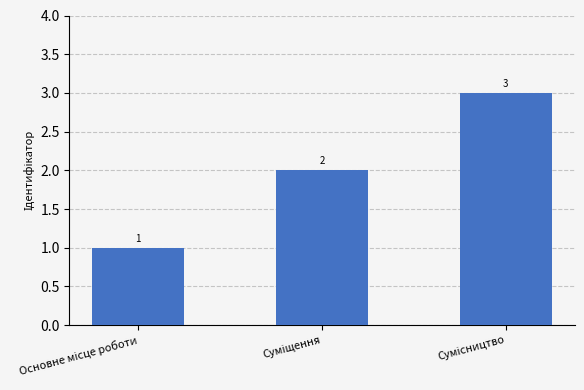

Count the values in the range 1 to 3.

3